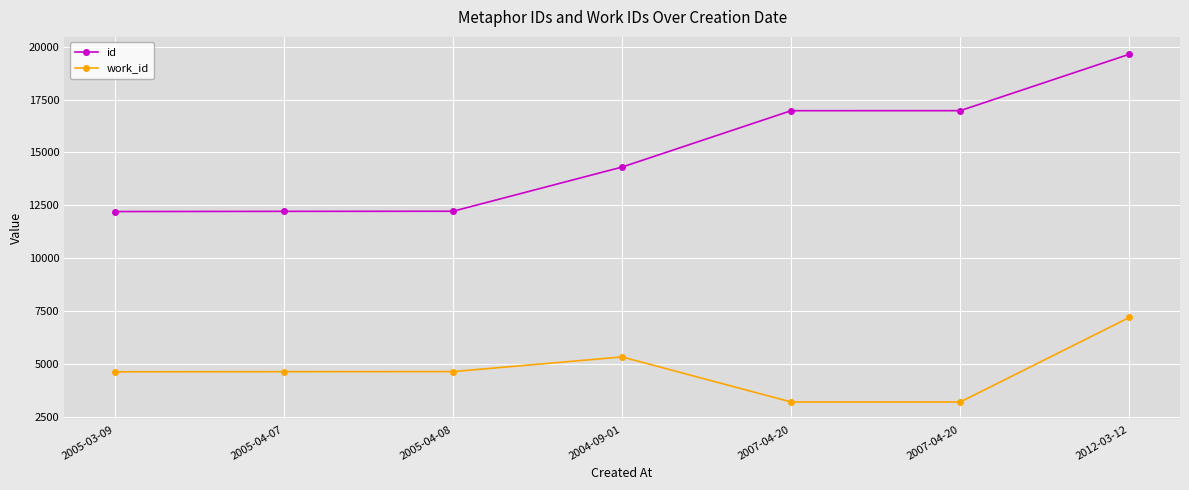

What are all the series names shown in the legend?

id, work_id